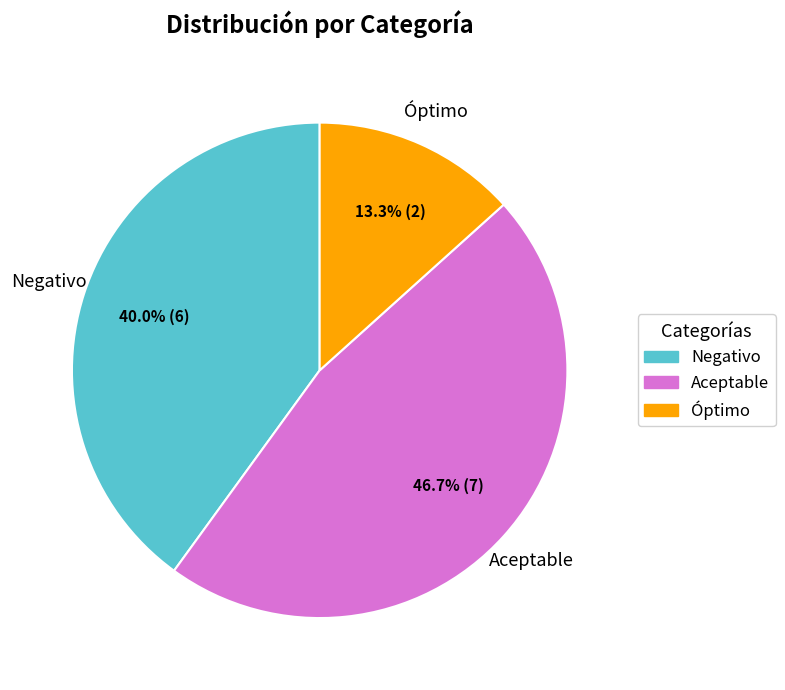

To the nearest percent, what percentage of the pie is Aceptable?

47%